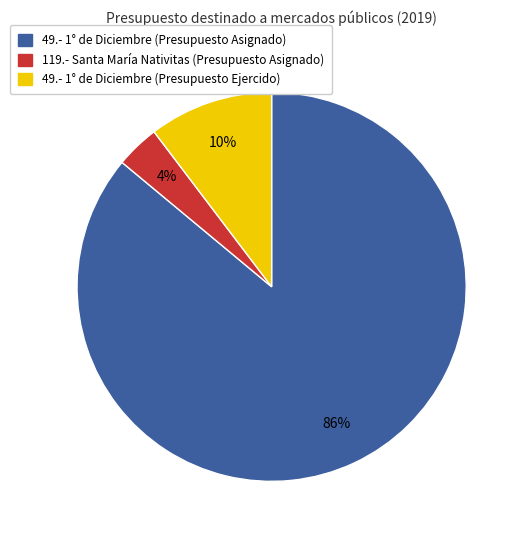

Is there any slice that represents more than half of the pie?

Yes